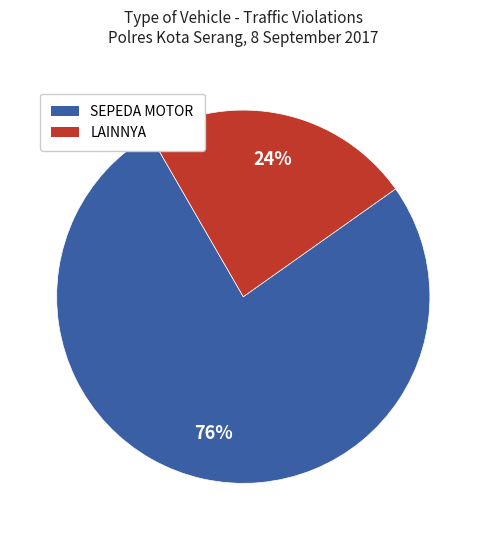

Between SEPEDA MOTOR and LAINNYA, which is larger?

SEPEDA MOTOR